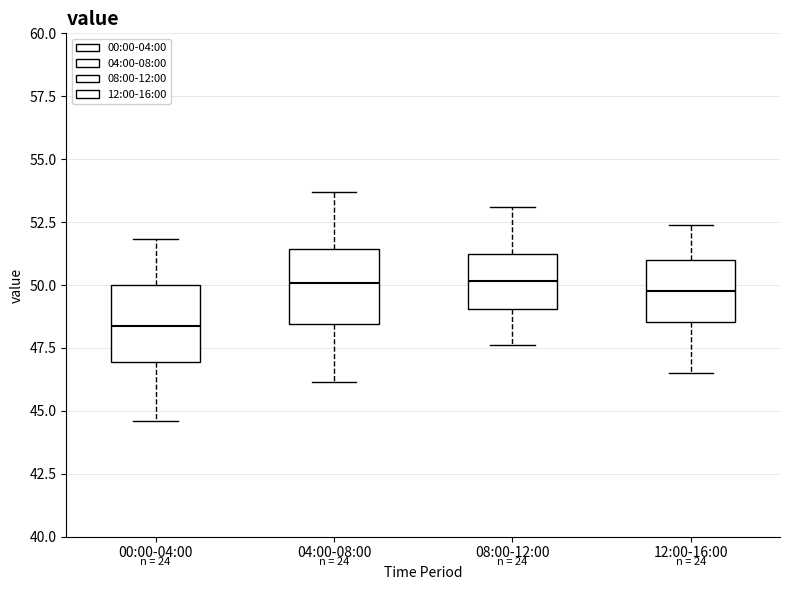

Which box has the lowest median line?

00:00-04:00